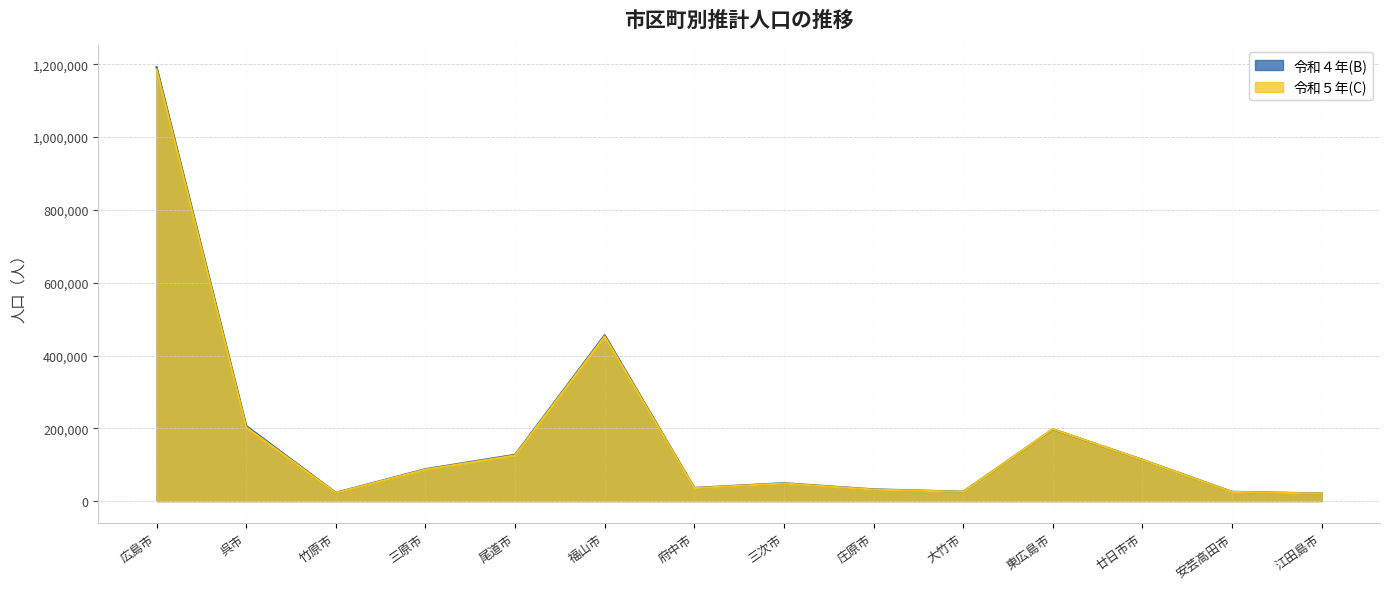

What is the total value across all series at 東広島市?

395418